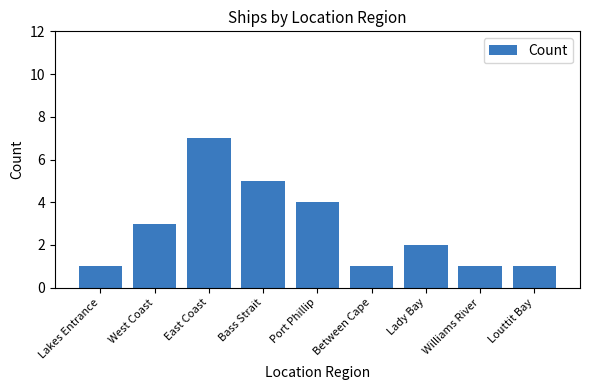

Where is the data nearest to the value 4?

Port Phillip